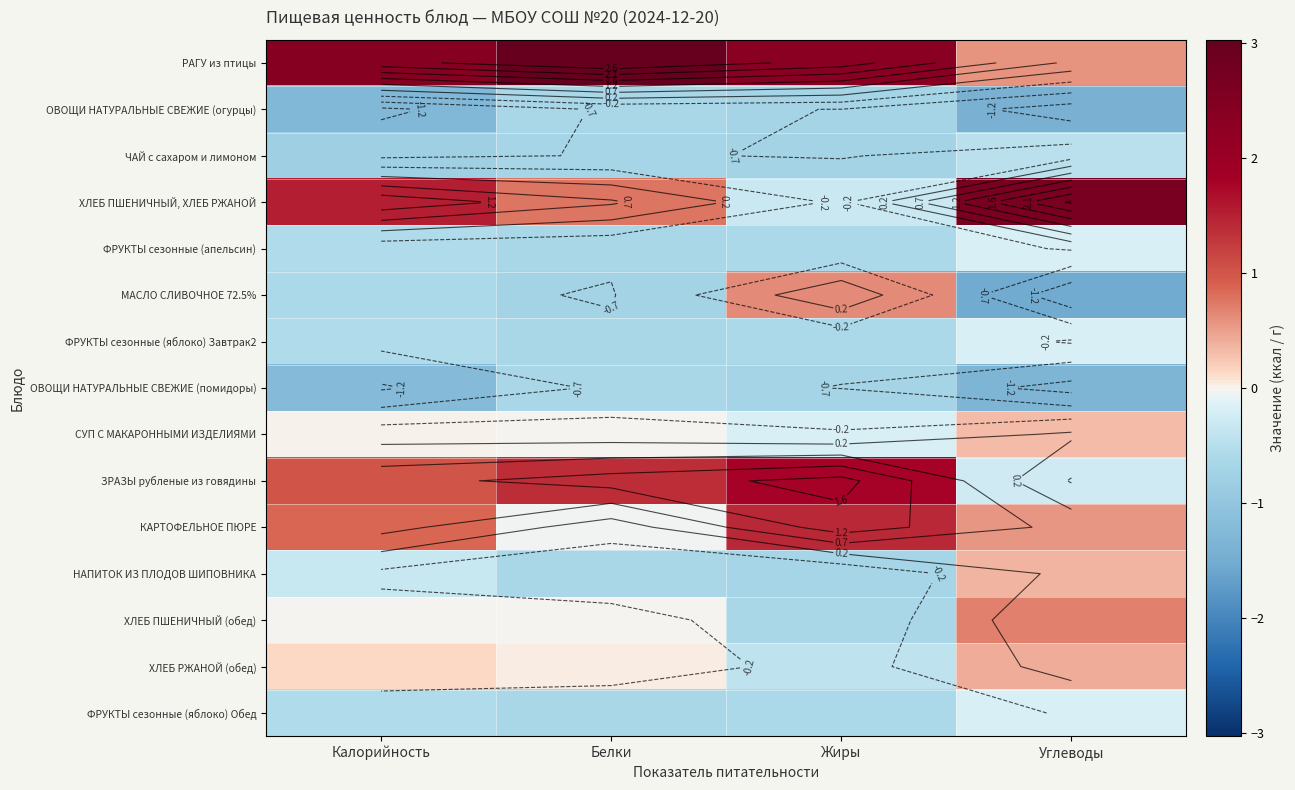

At which category does the chart reach its peak across all series?

Белки